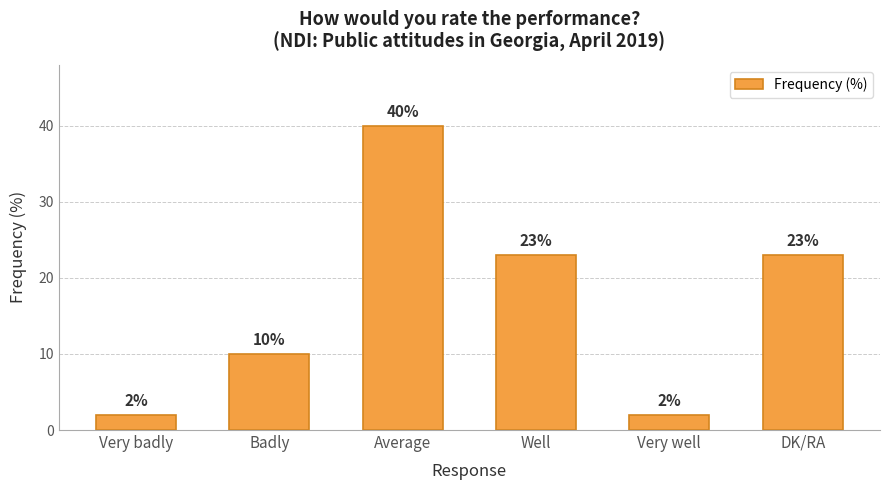

What value does the data have at Average, to the nearest 10?

40